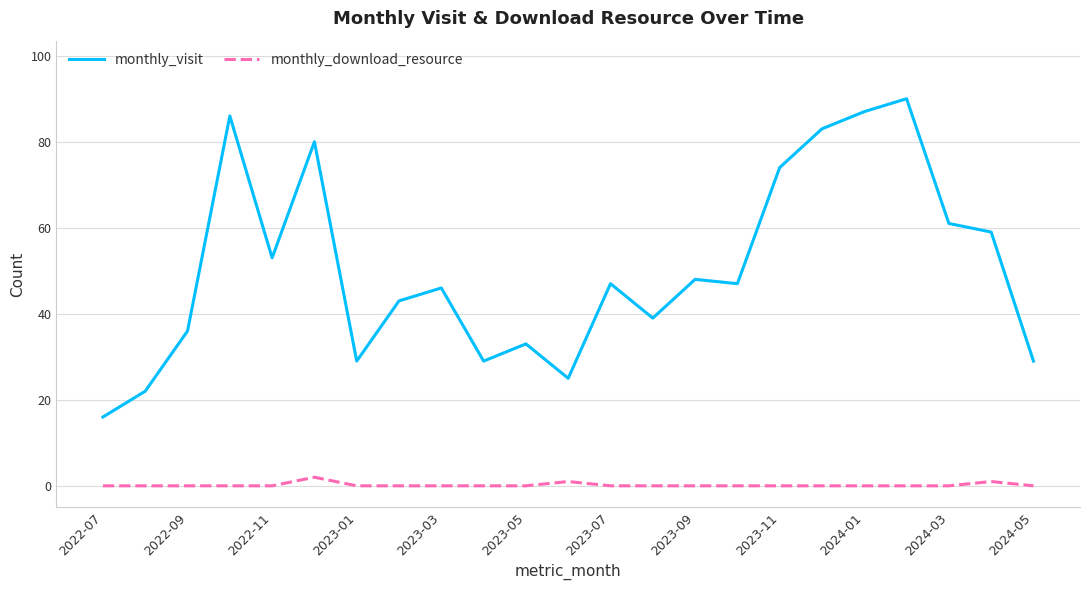

What is the minimum value for monthly_visit?

16